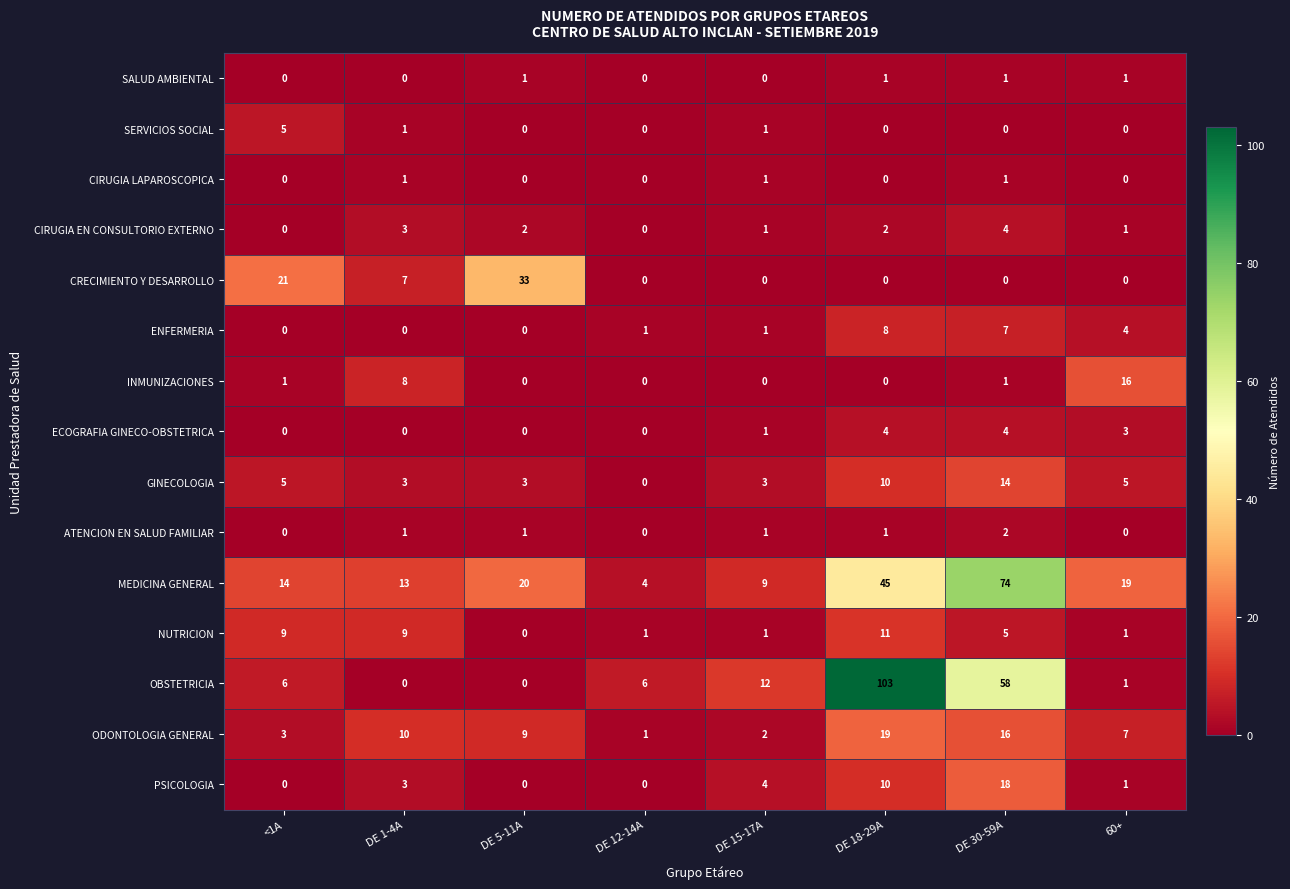

Is it true that SERVICIOS SOCIAL equals 3 at DE 30-59A?

False